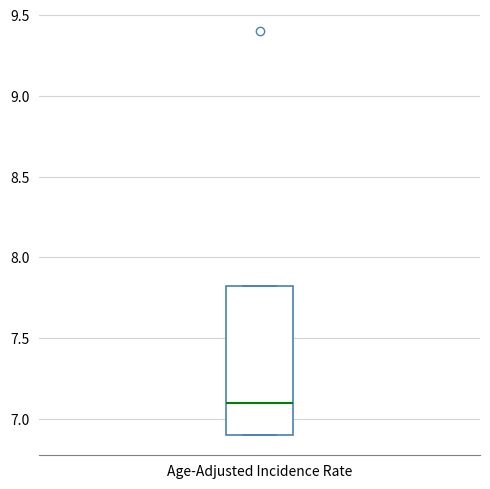

Transcribe this box plot: give where the median line is, the range the box spans, and where the two whiskers end, as read against the y-axis. The values are not printed on the chart, so give them approximately, as read against the axis.

median 7.10, box 6.90 to 7.85, whiskers 6.90 to 7.85